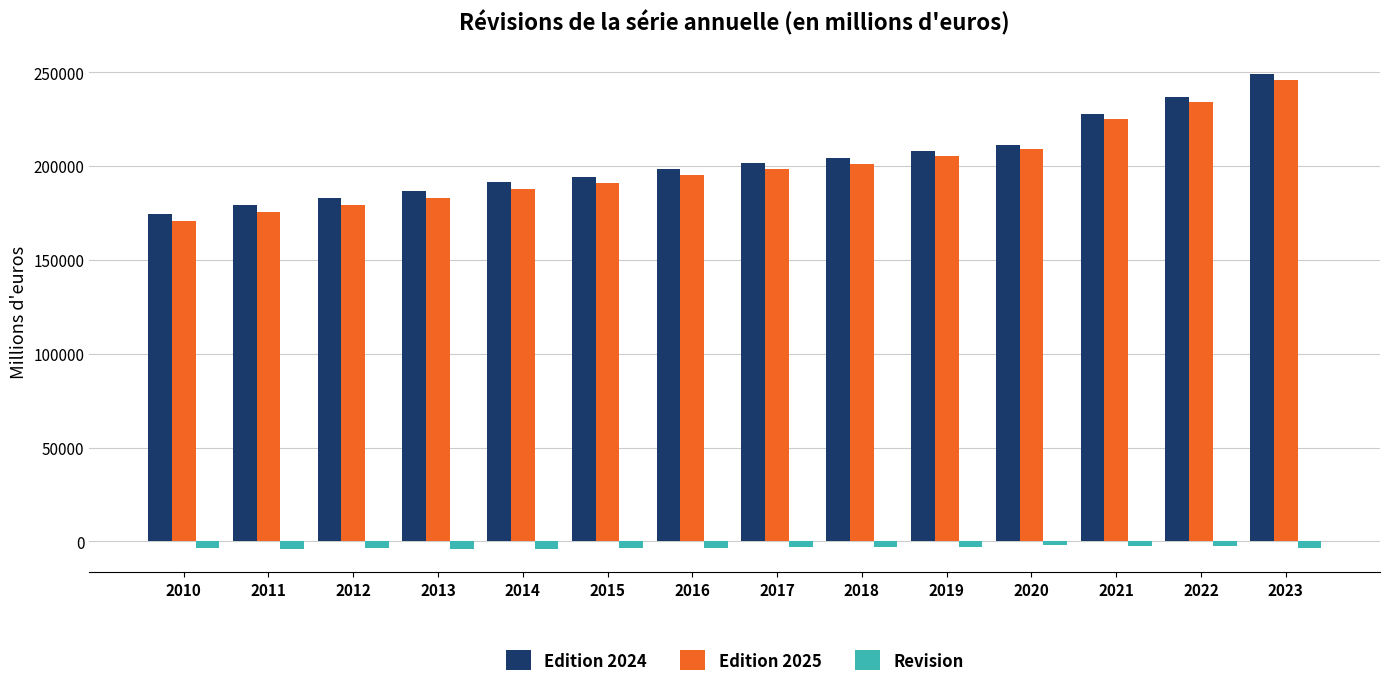

What is the highest value of the Edition 2025 series?

245676